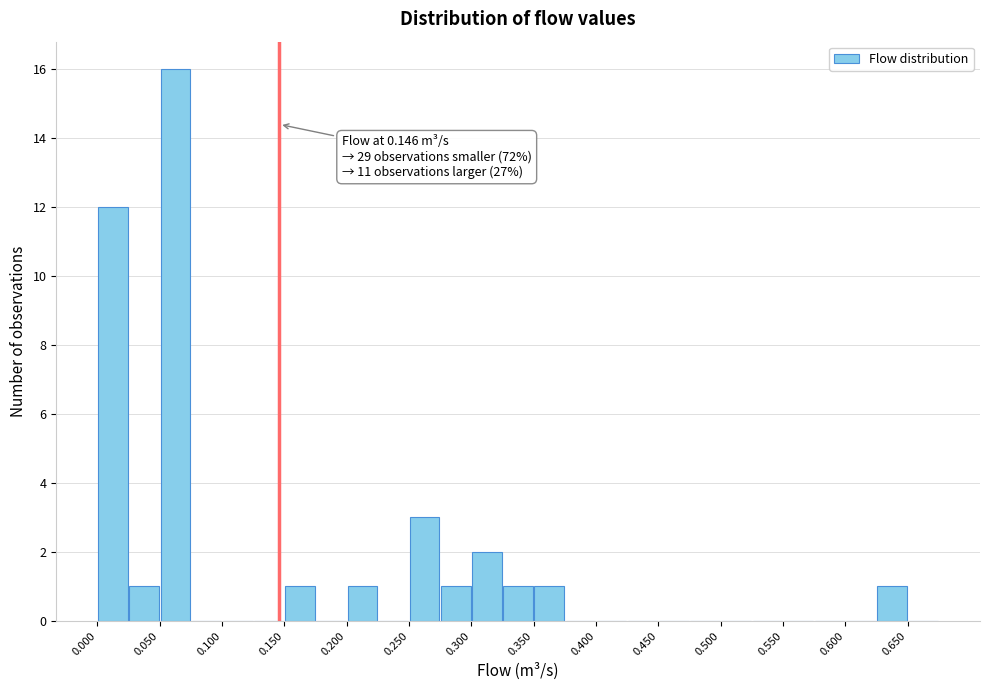

Over which range of the x-axis is the bar tallest?

0.050 to 0.075